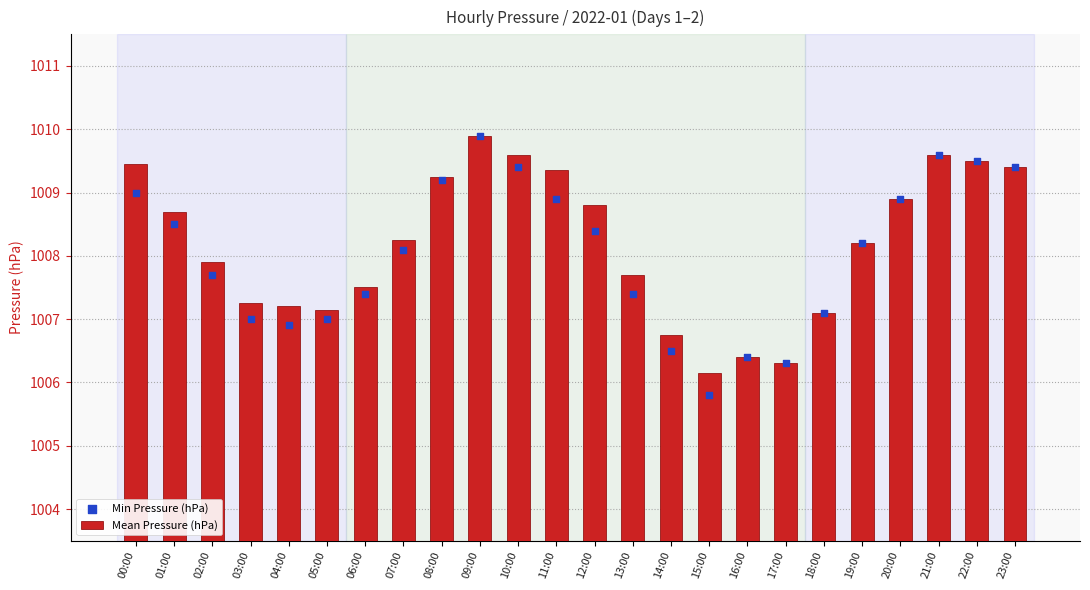

At which category is the sum across all series the highest?

09:00